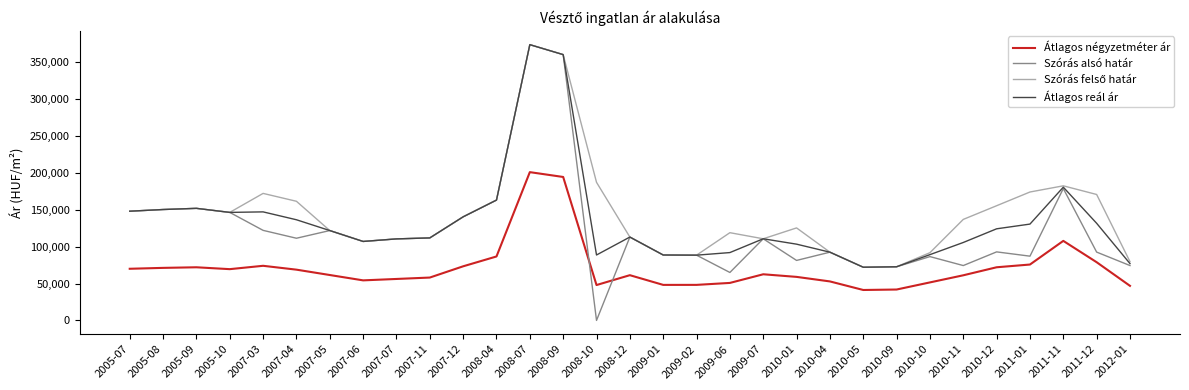

What is the maximum value shown in the chart?

373683